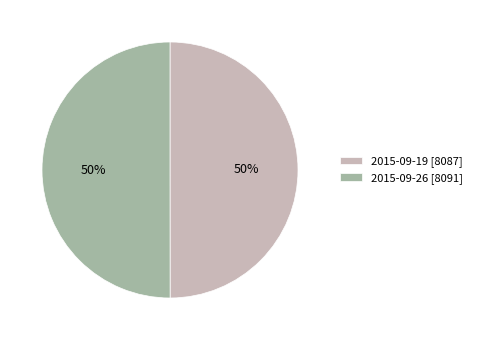

Approximately how many times larger is the value at 2015-09-26 [8091] compared to 2015-09-19 [8087]?

1.0